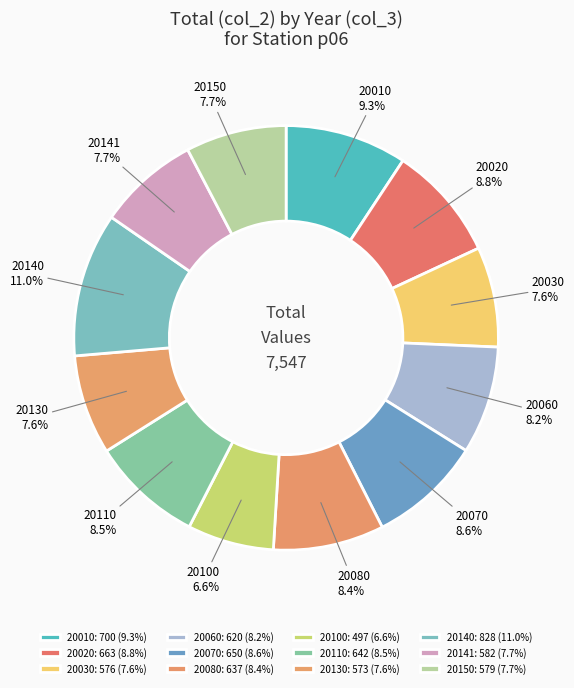

Count the number of slices in the pie.

12